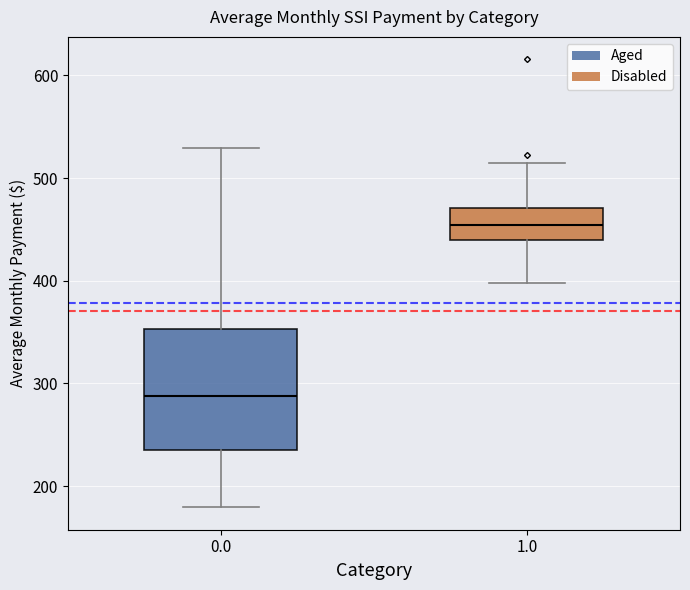

Which box has the highest median line?

1.0